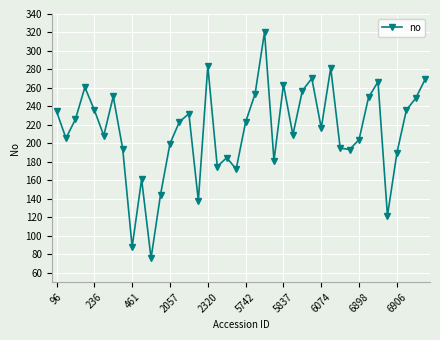

What is the sum of all values?

8548.9